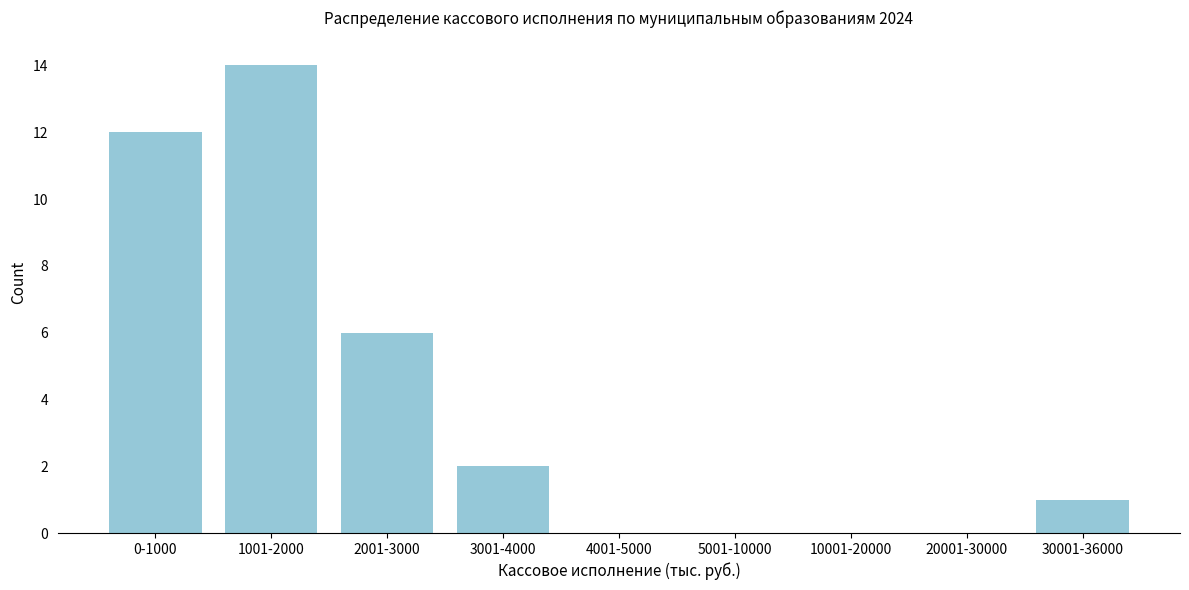

Reading left to right, extract all data points from this chart.

0-1000=12	1001-2000=14	2001-3000=6	3001-4000=2	4001-5000=0	5001-10000=0	10001-20000=0	20001-30000=0	30001-36000=1